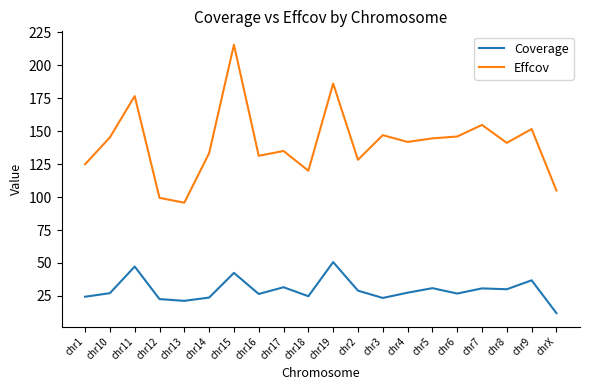

Rank the series by their maximum value, from lowest to highest.

Coverage, Effcov